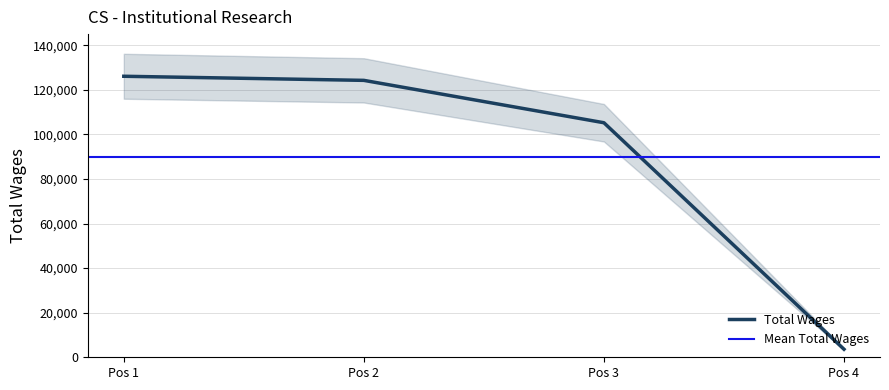

At which label is Total Wages closest to 64834?

Pos 3